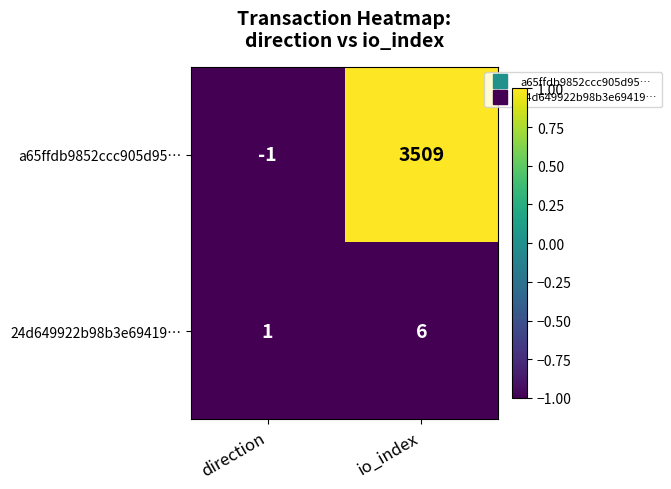

What is the sum of all 24d649922b98b3e69419… values?

7